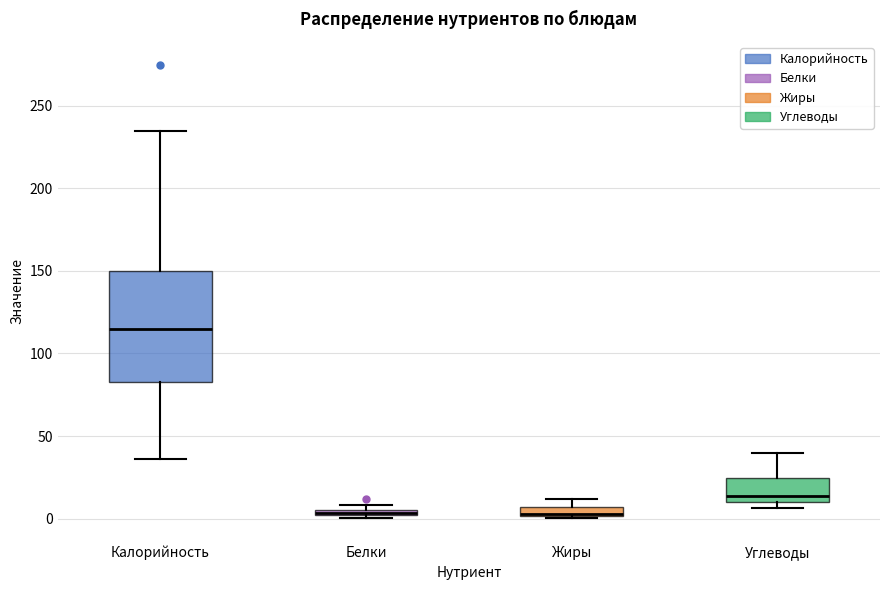

Where is the lower edge of the box for Углеводы on the y-axis? The values are not printed on the chart, so give them approximately, as read against the axis.

10